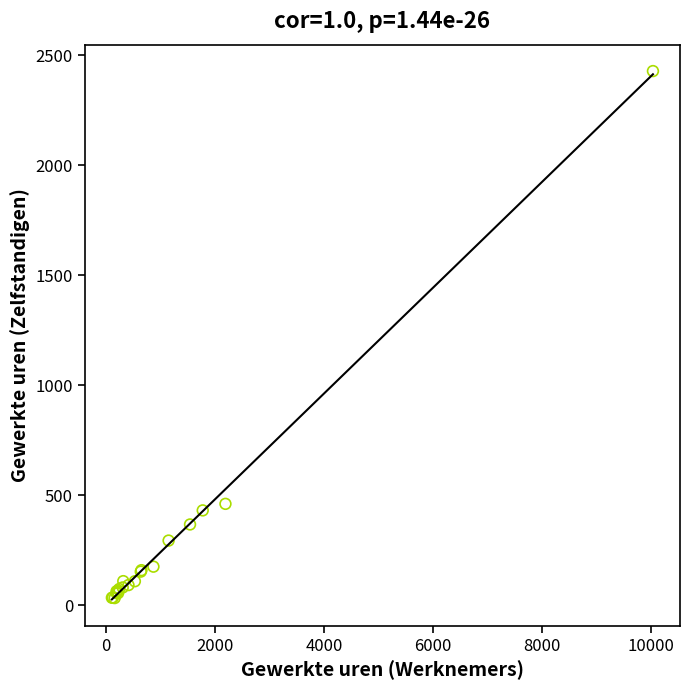

What Y value in the scatter plot is closest to 1230?

461.0